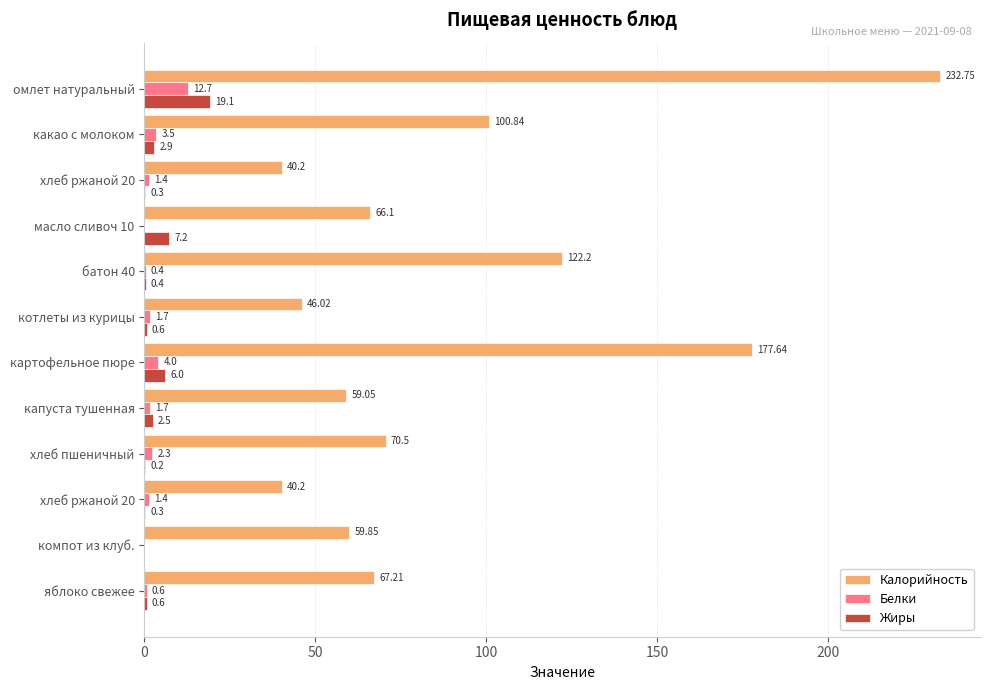

How many positive values does the Белки series have?

10